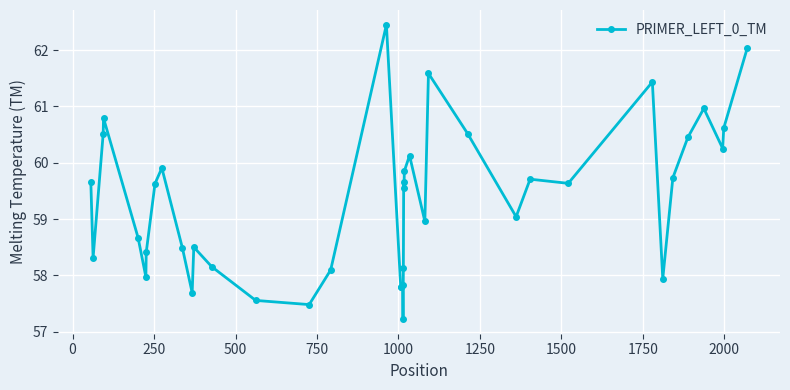

True or false: the data has more than 0 interior local peaks.

True